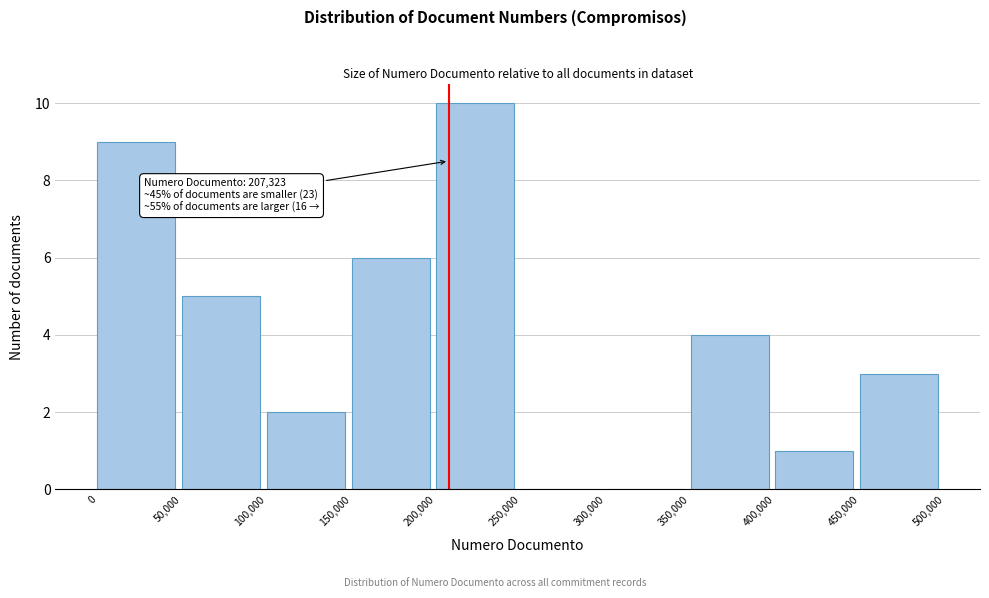

Over which range of the x-axis is the bar tallest?

200,000 to 250,000